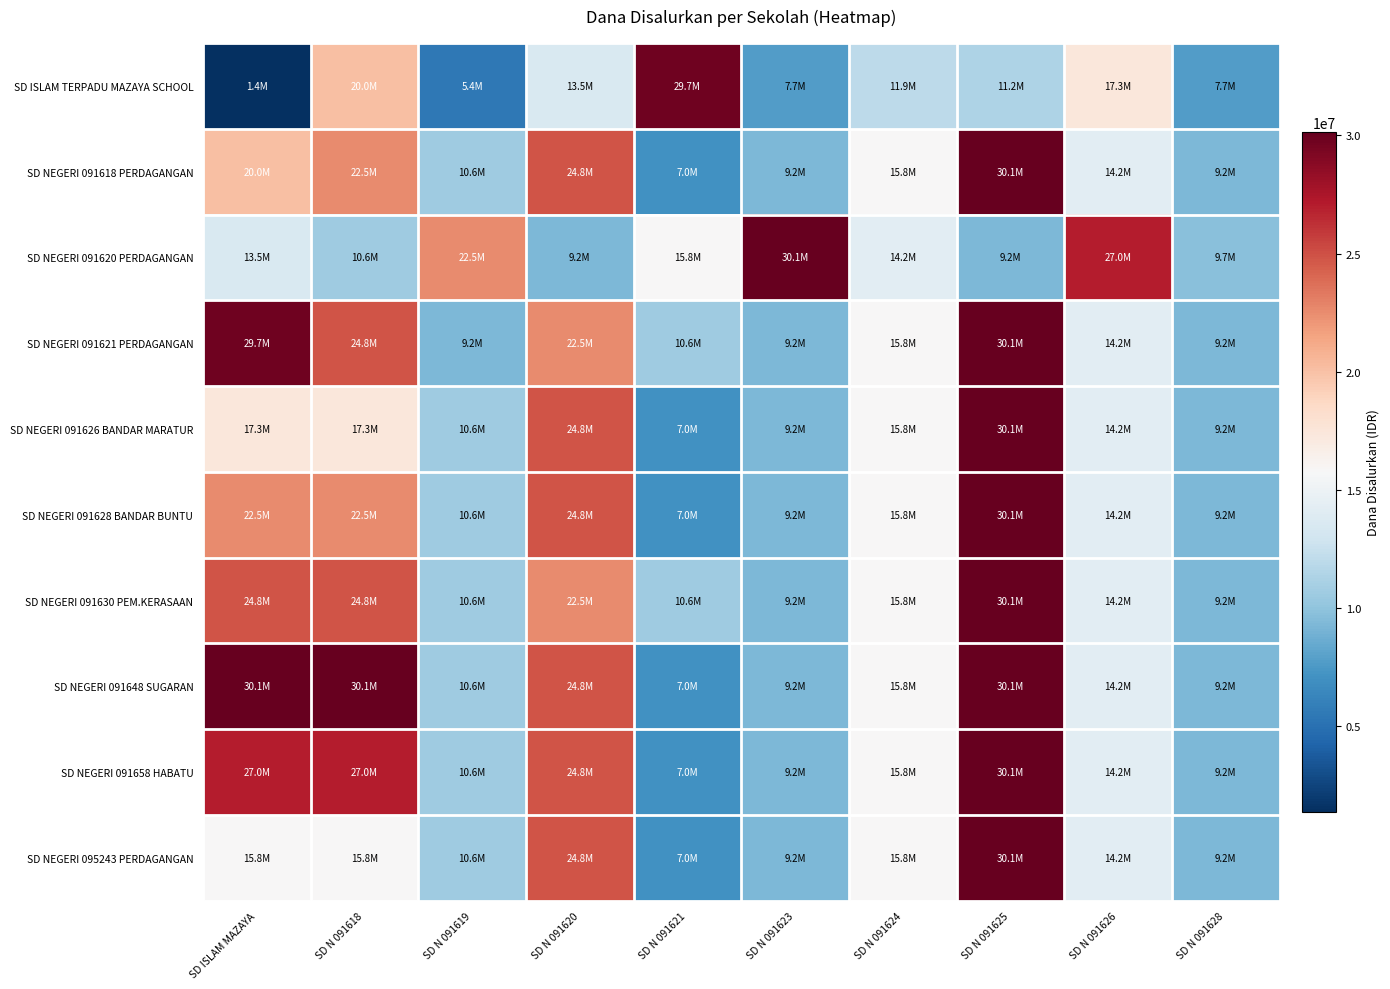

What is the spread (max minus min) of values at SD N 091628?

2025000